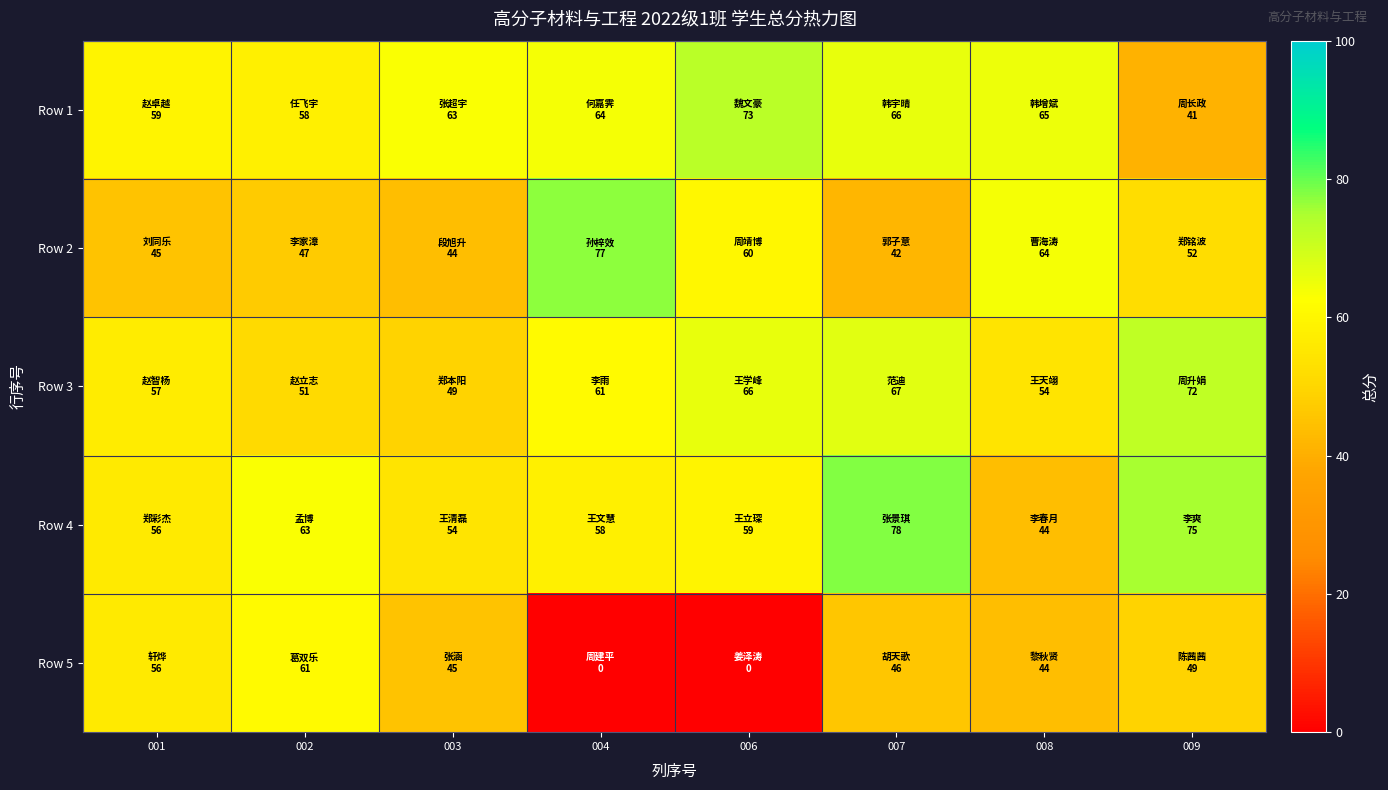

How many data points does each series have?

8